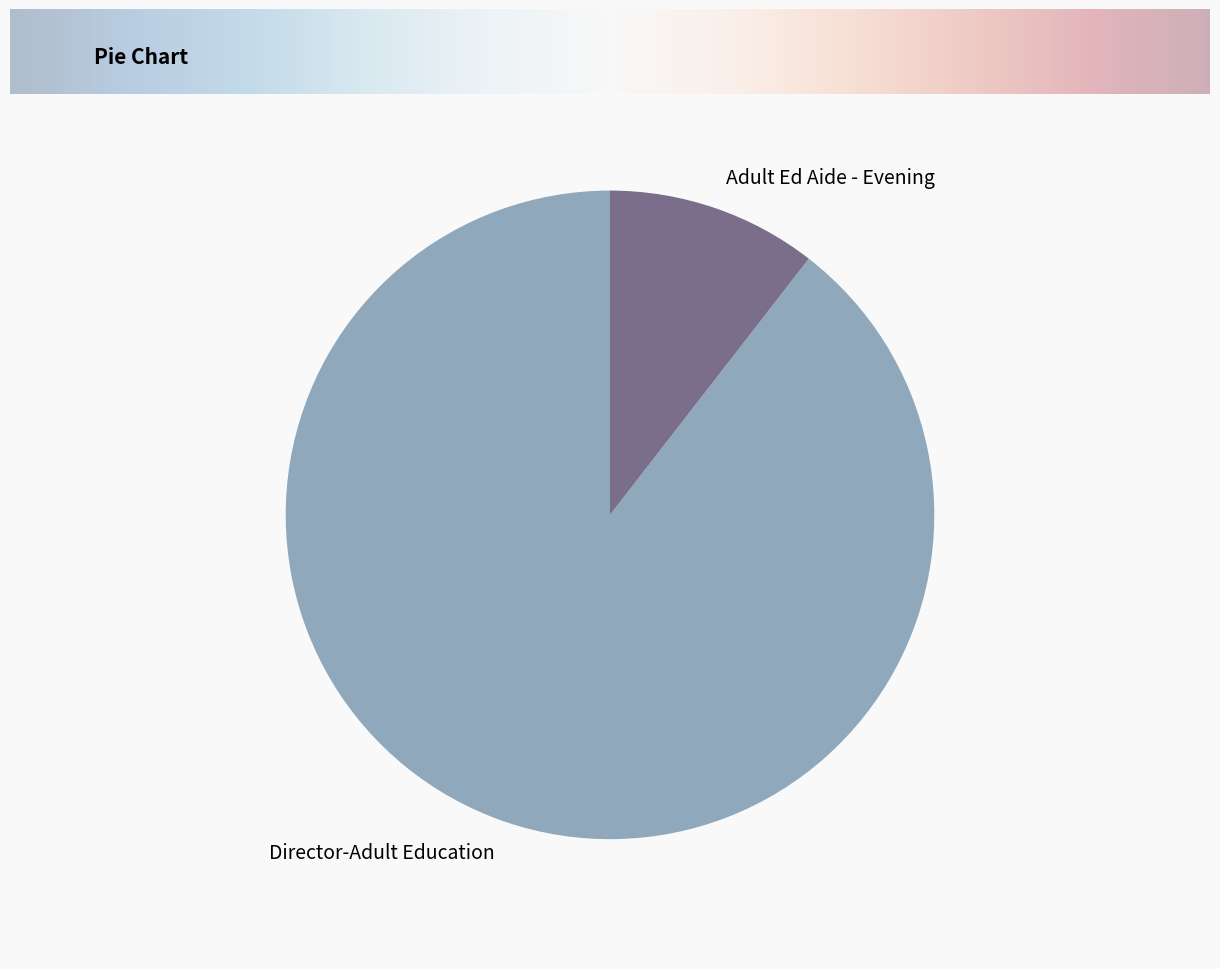

Is there a majority slice in this chart?

Yes